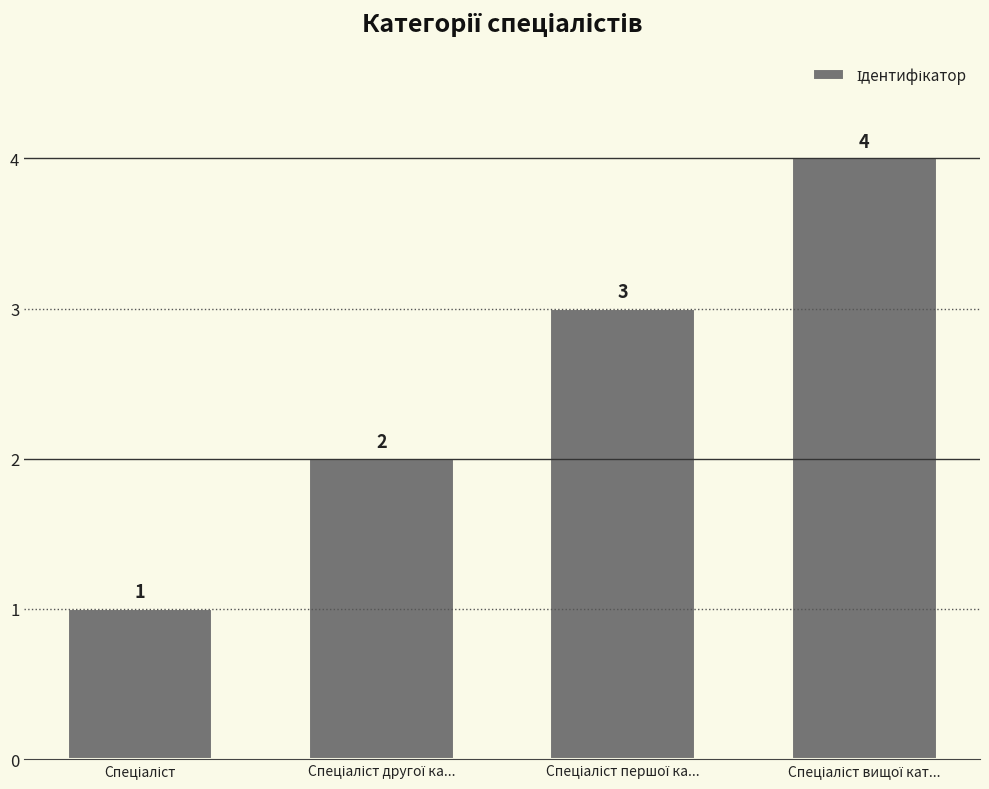

How many values are between 2 and 4?

3